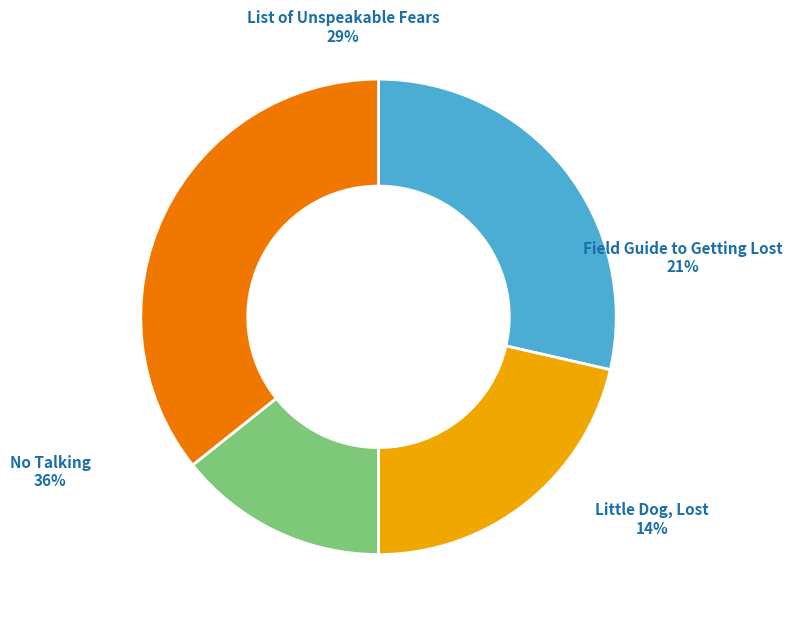

Rank the categories by value from highest to lowest.

No Talking, List of Unspeakable Fears, Field Guide to Getting Lost, Little Dog, Lost